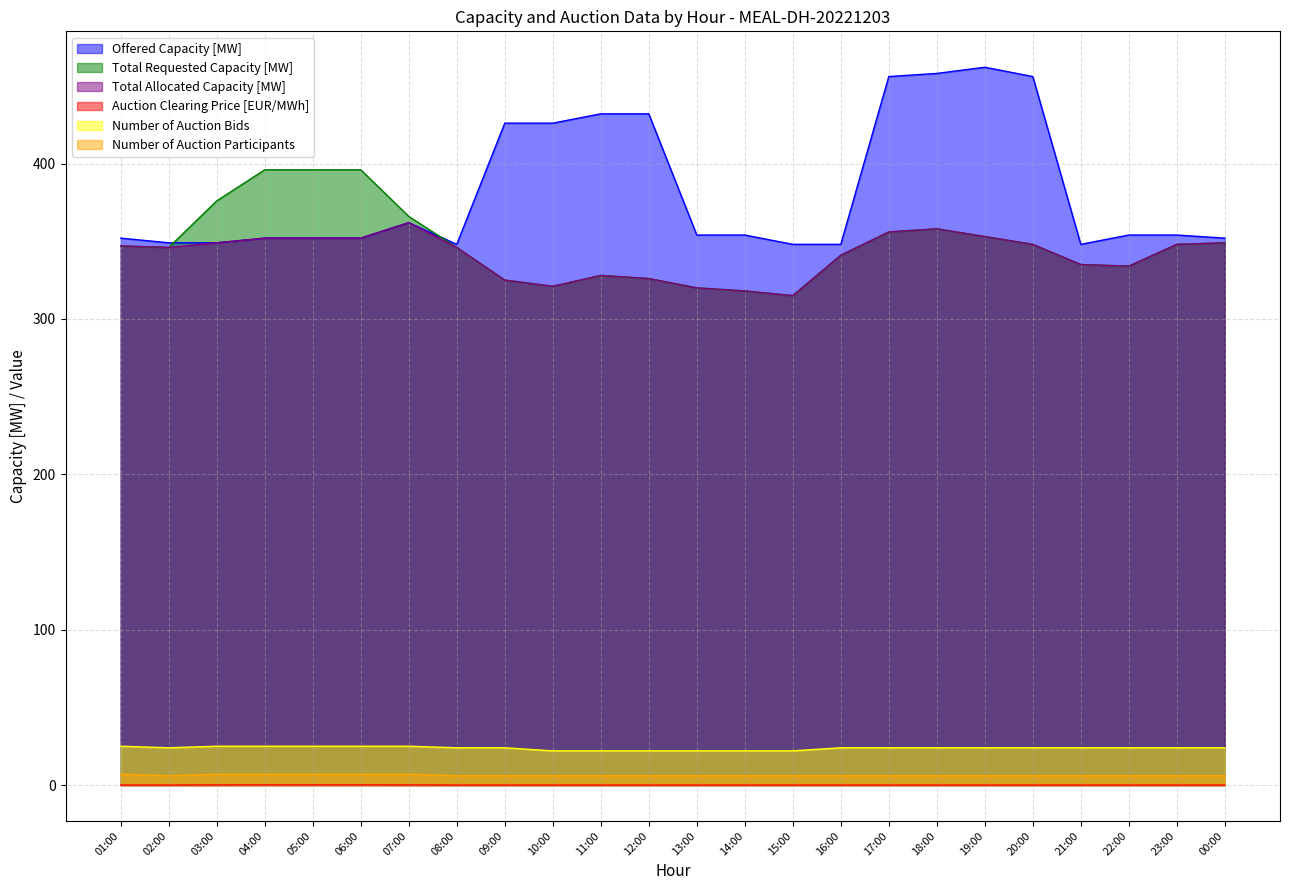

Is it true that Auction Clearing Price [EUR/MWh] equals 0.0 at 09:00?

False